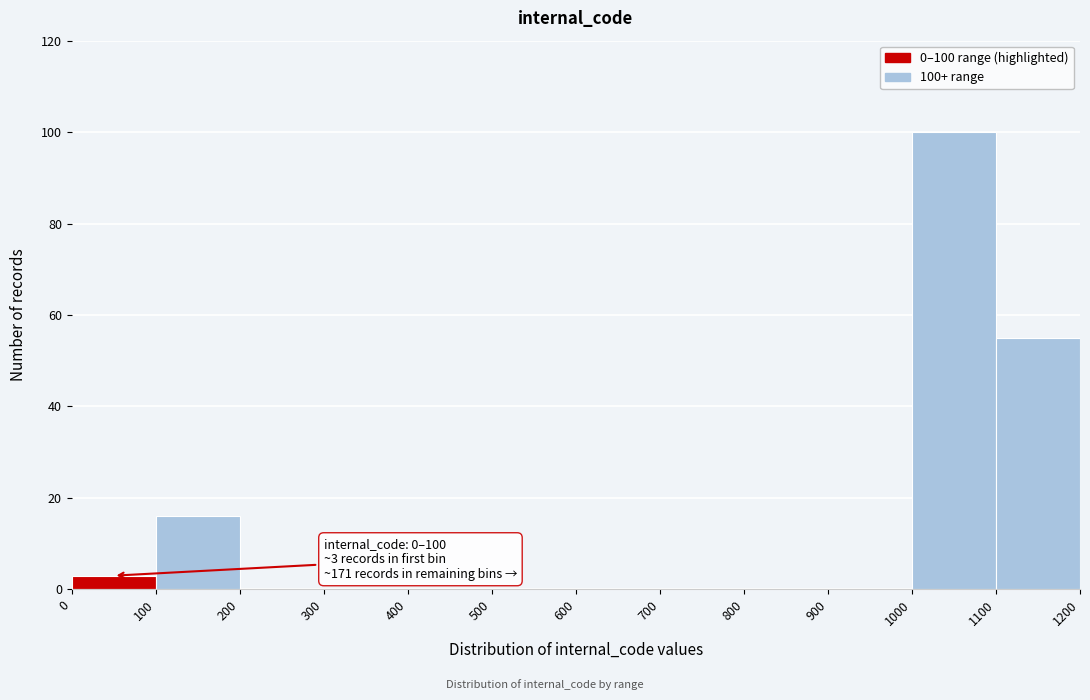

Which range on the x-axis has the tallest bar?

1000 to 1100